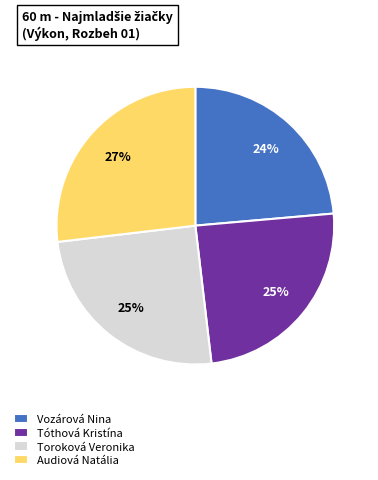

Combined, do Toroková Veronika and Audiová Natália account for over 50%?

Yes